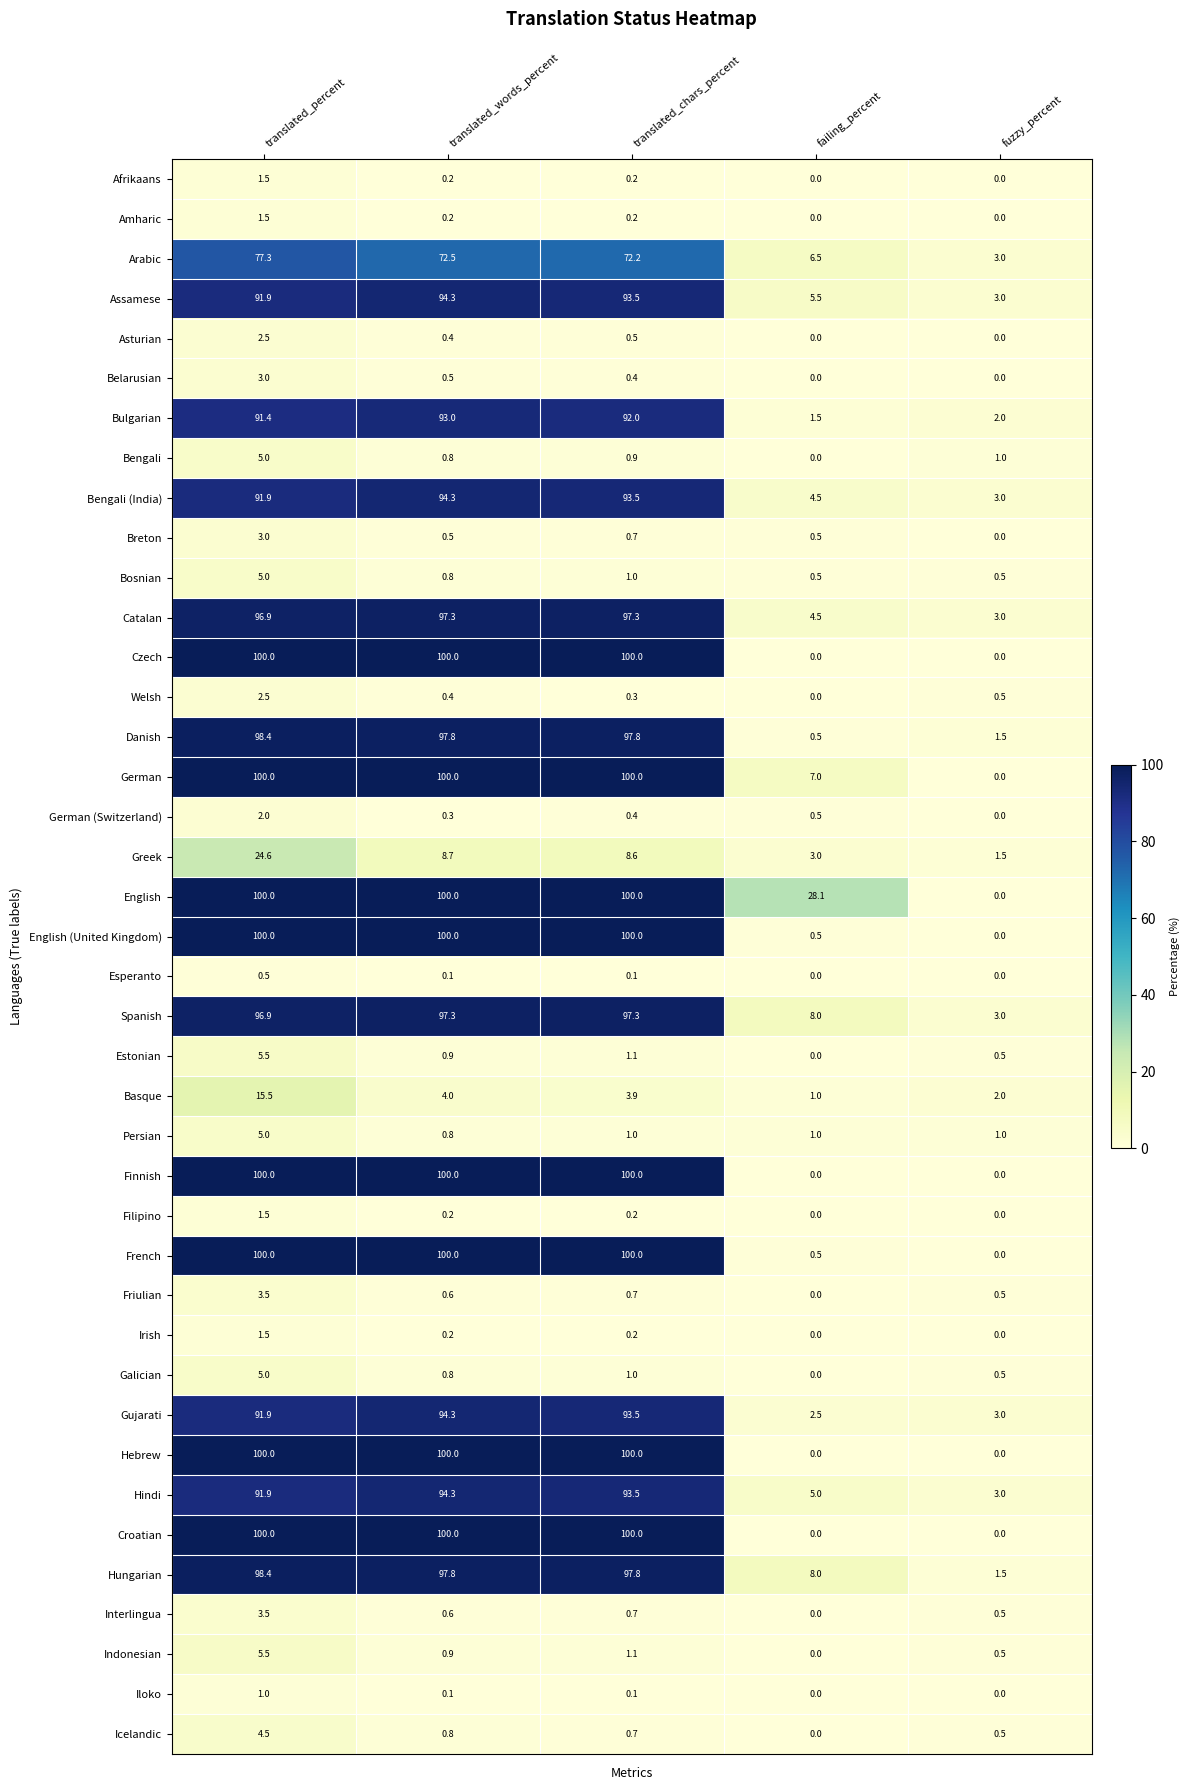

What is the spread (max minus min) of values at fuzzy_percent?

3.0